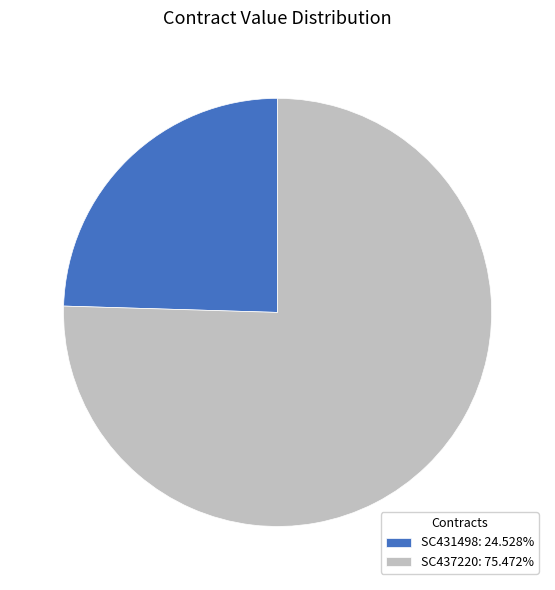

Combined, do SC431498: 24.528% and SC437220: 75.472% account for over 50%?

Yes